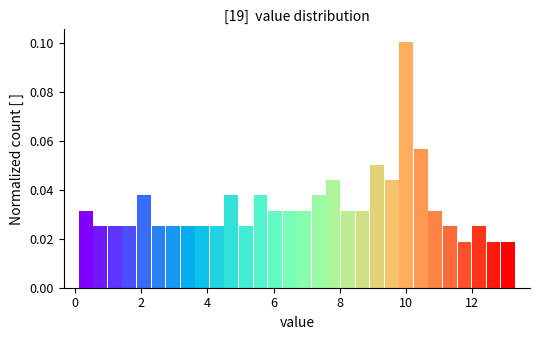

Around what value on the x-axis is the tallest bar? Give the approximate position of its centre, as read against the axis.

10.0